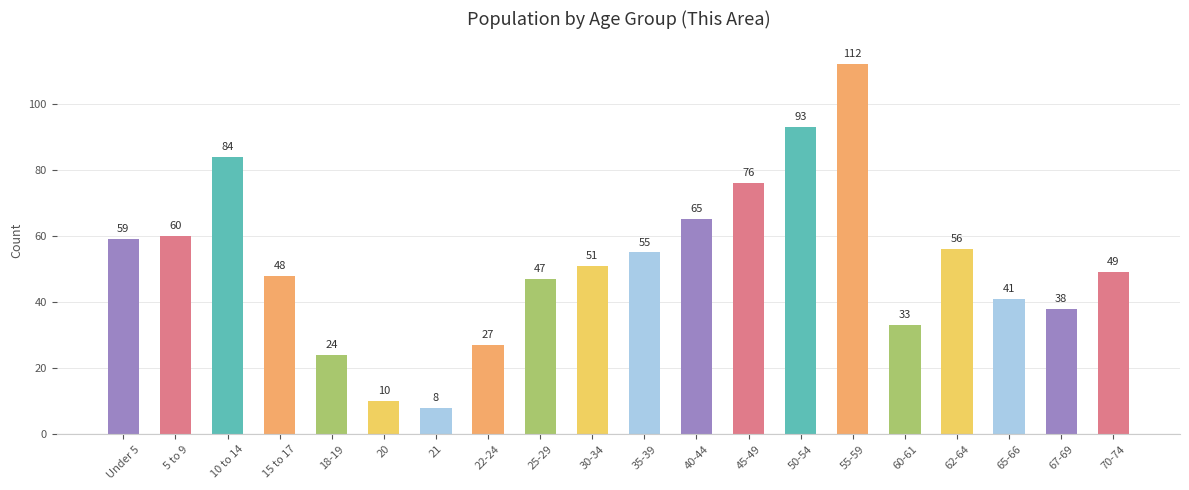

What is the label of the 14th bar from the right?

21